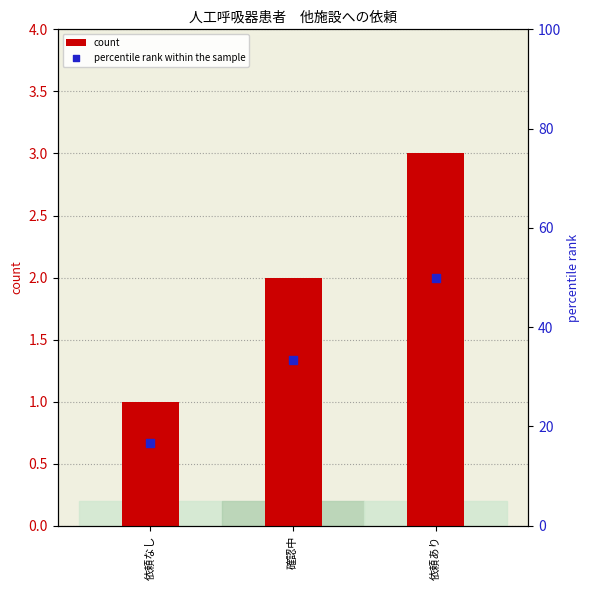

Is the value of percentile rank within the sample at 依頼あり greater than the value of count at 依頼あり?

Yes